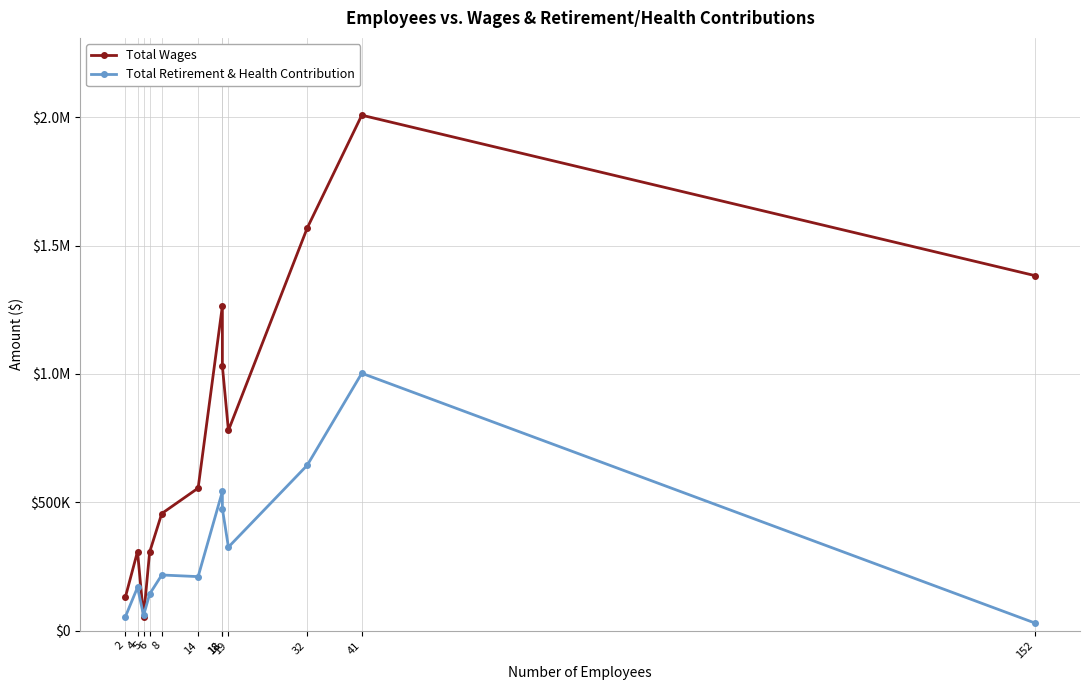

List the series in order of their overall mean, lowest first.

Total Retirement & Health Contribution, Total Wages